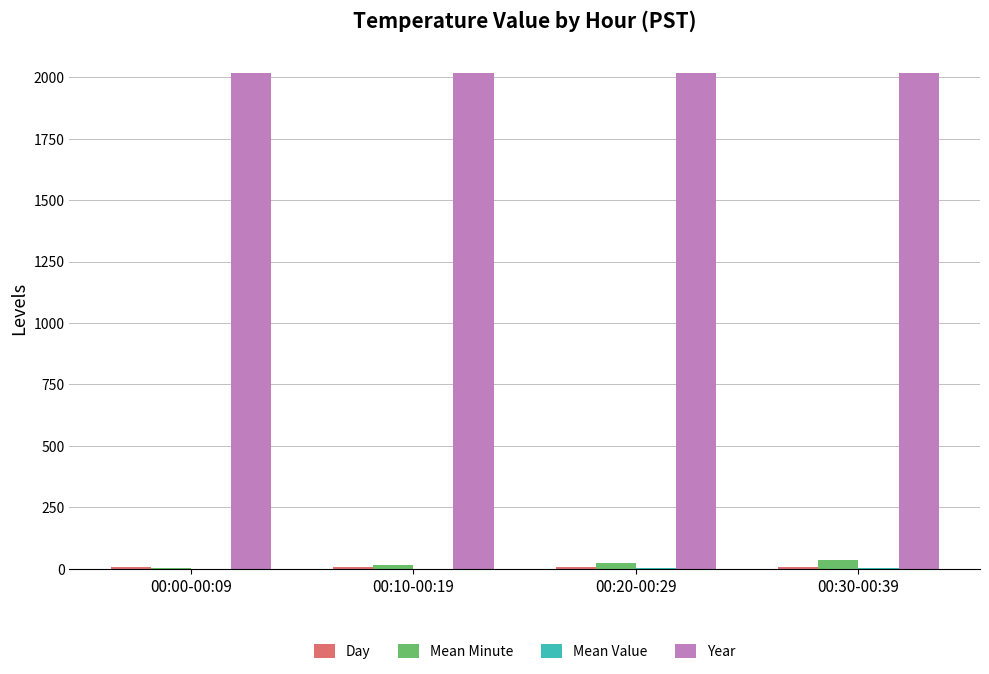

Which series has the largest total across all categories?

Year